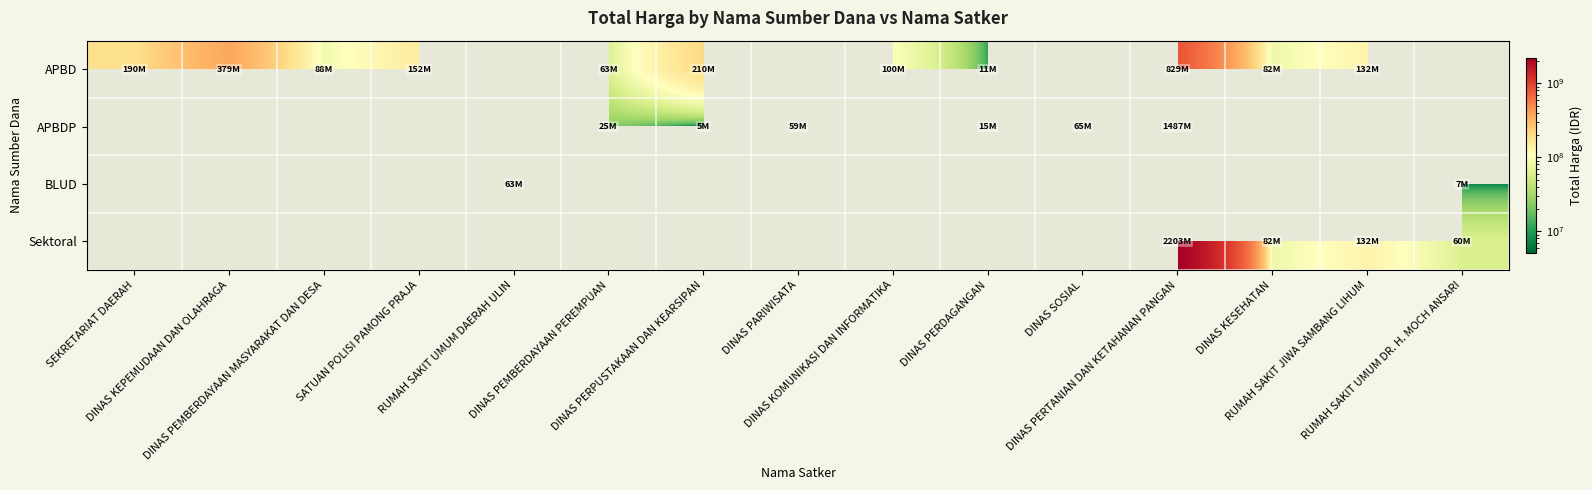

At DINAS PARIWISATA, list the series in order from largest to smallest.

APBD, APBDP, BLUD, Sektoral